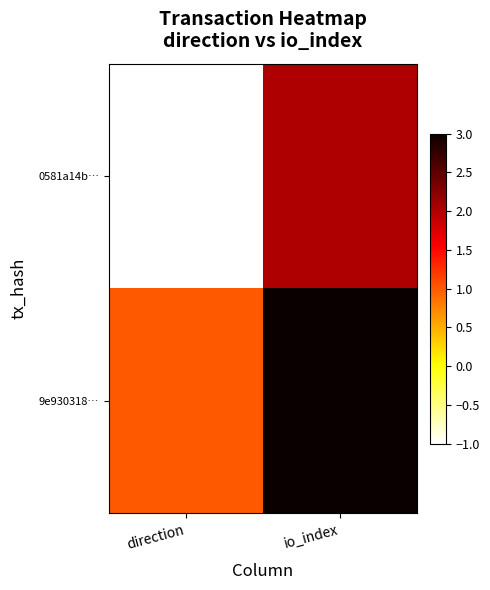

Between io_index and direction, which is larger?

io_index